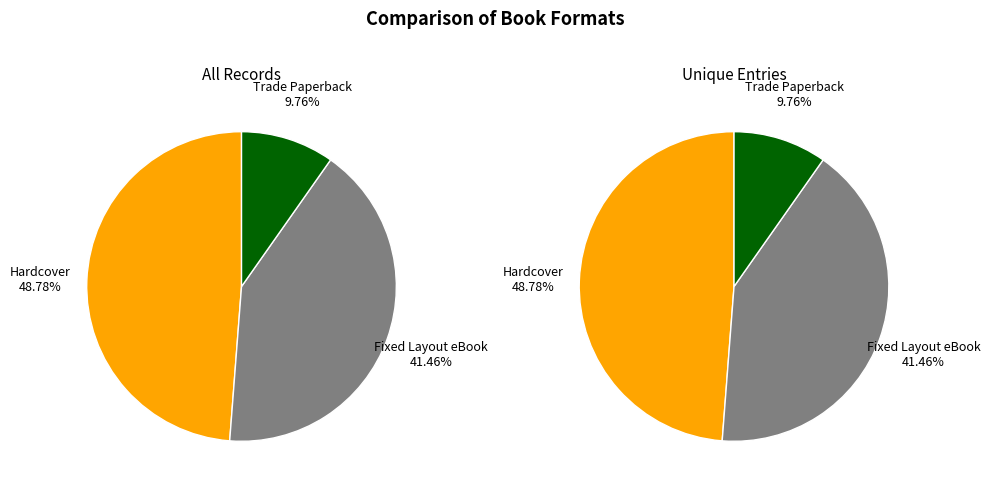

Is there any slice that represents more than half of the pie?

No